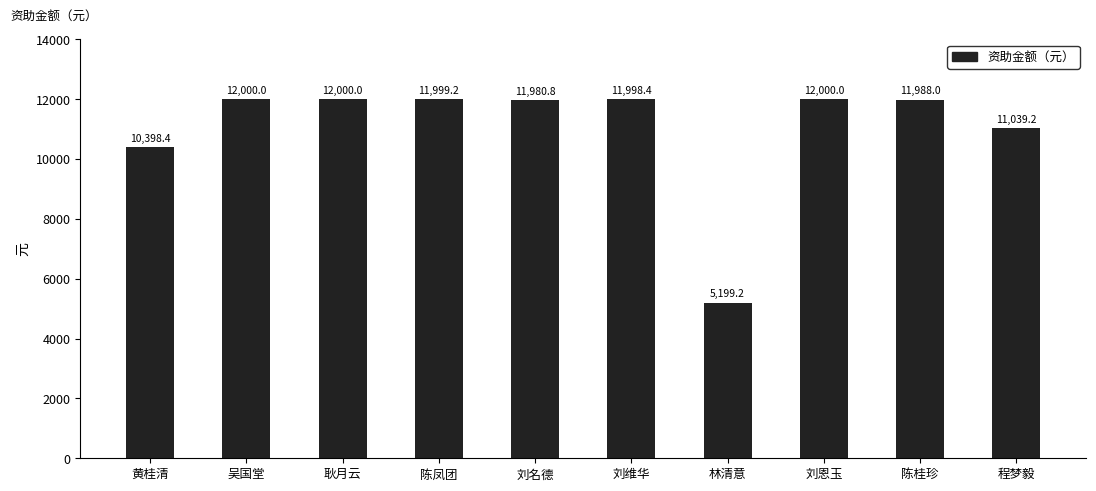

What is the label of the 9th bar from the left?

陈桂珍